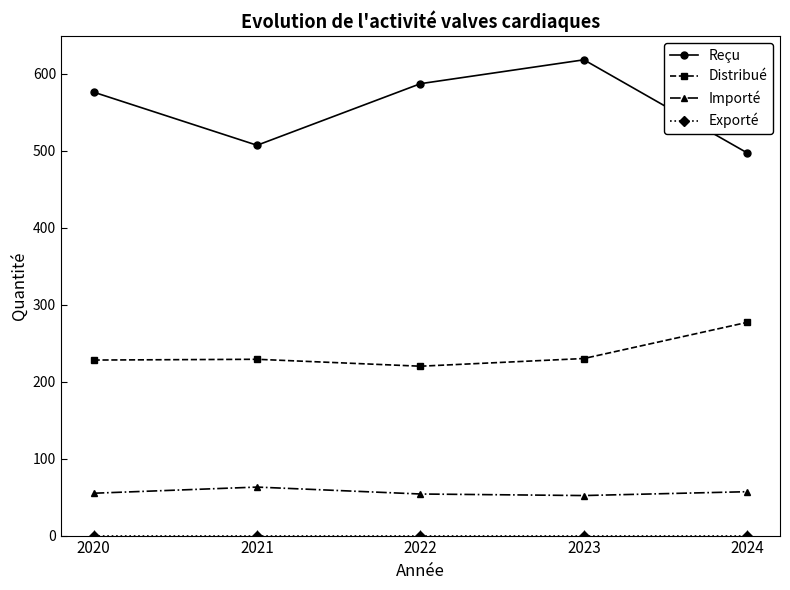

Is it true that Reçu equals 261 at 2021?

False